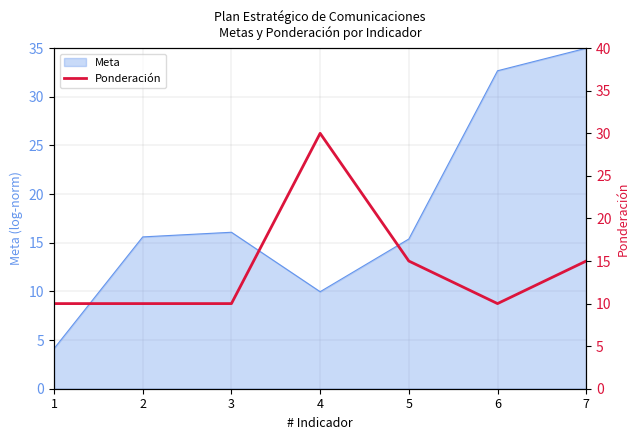

Does the chart have visible grid lines?

Yes